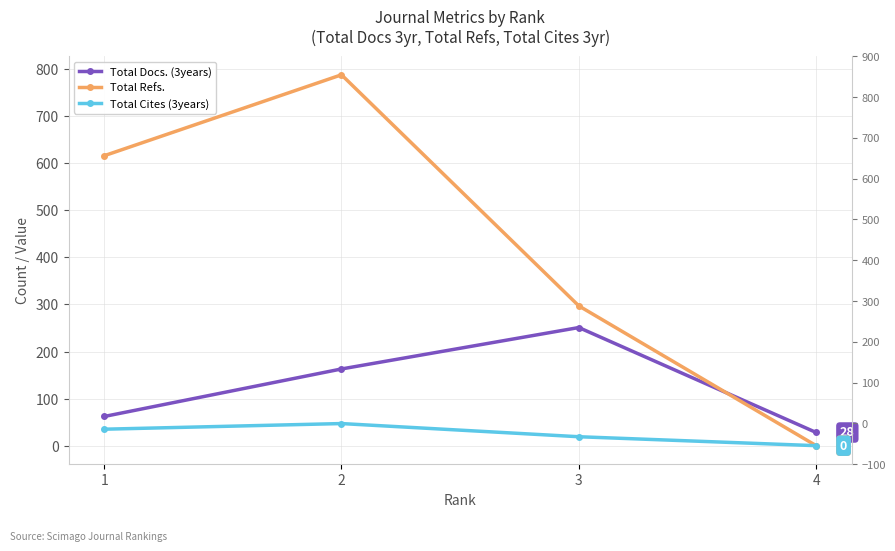

What is the difference between the Total Cites (3years) values at 4 and 3?

19